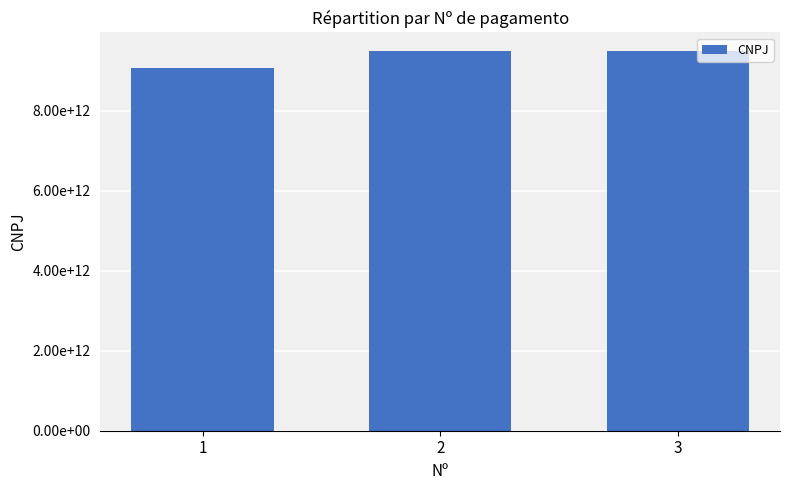

Are the bars horizontal?

No